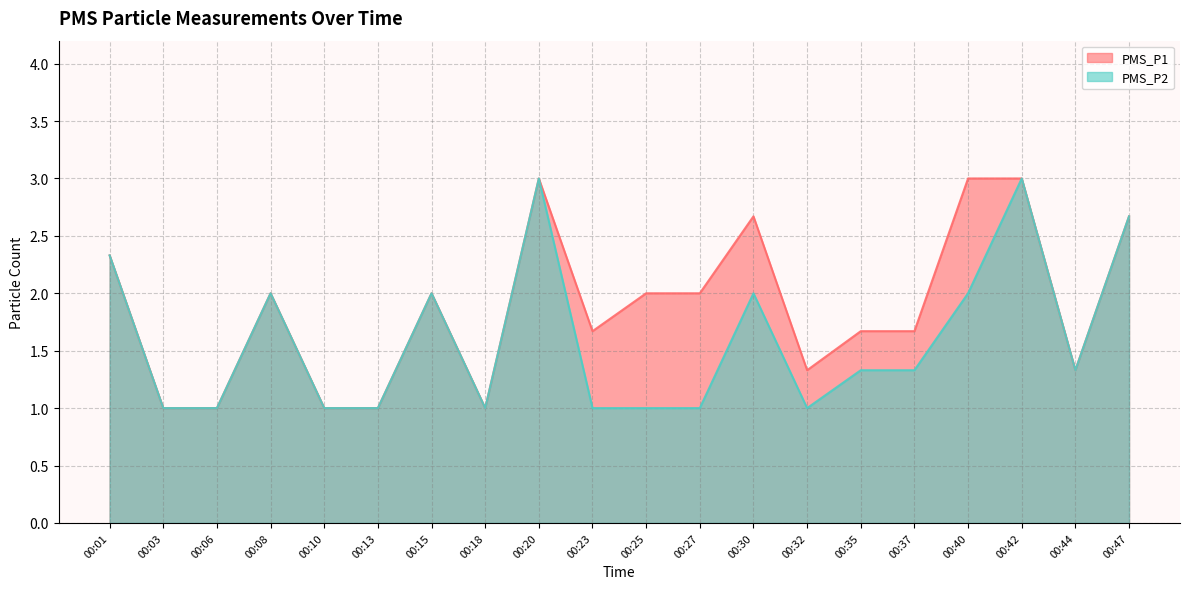

At how many categories does at least one series exceed 1?

15